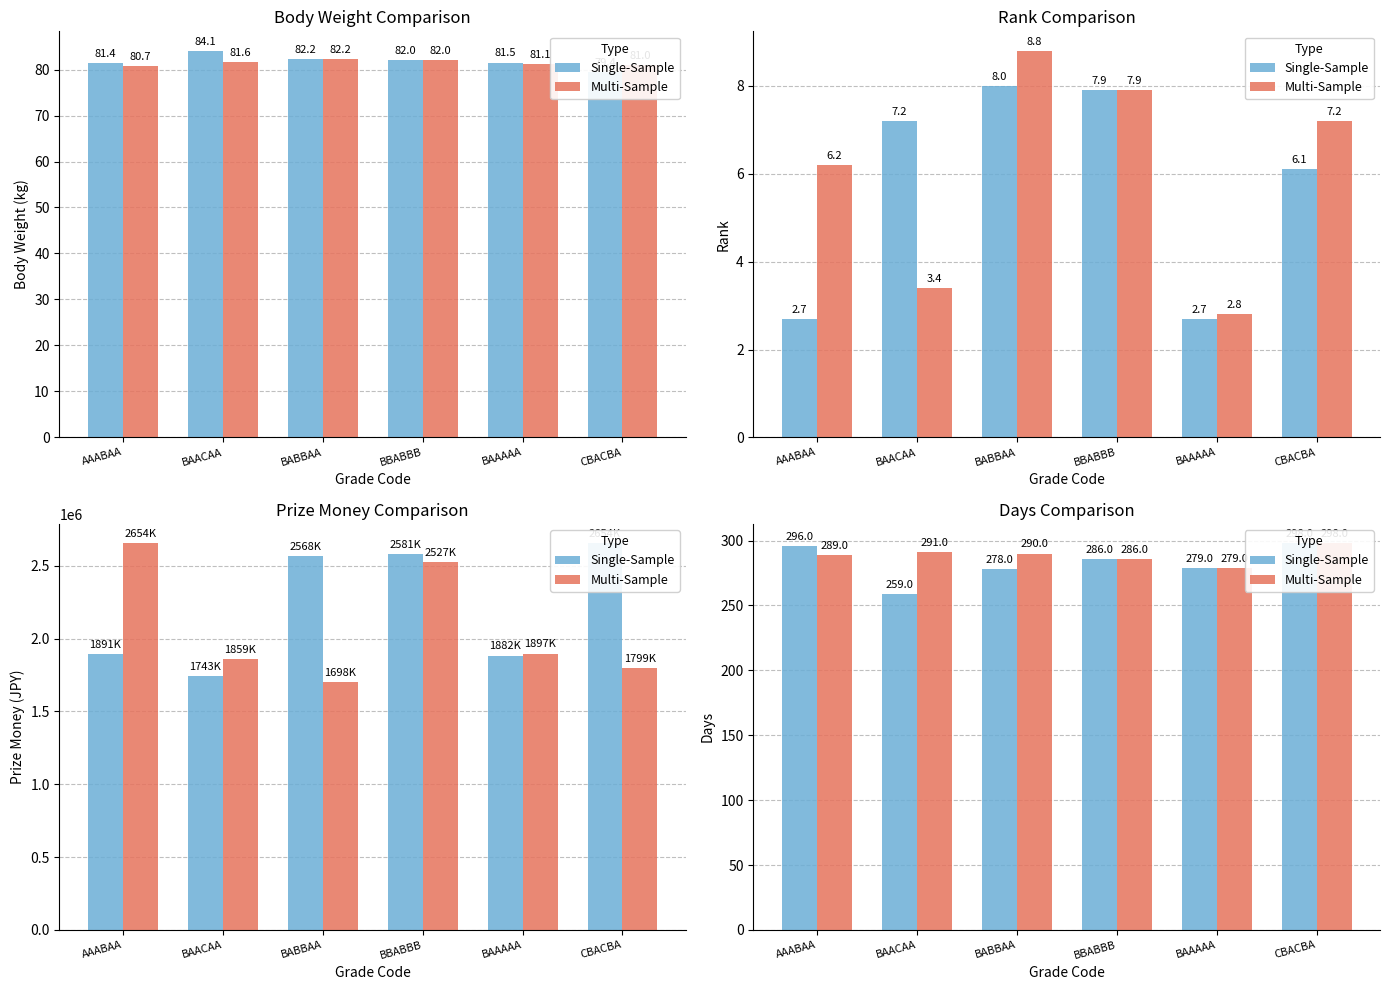

Which series changed the most between BAAAAA and CBACBA?

Single-Sample